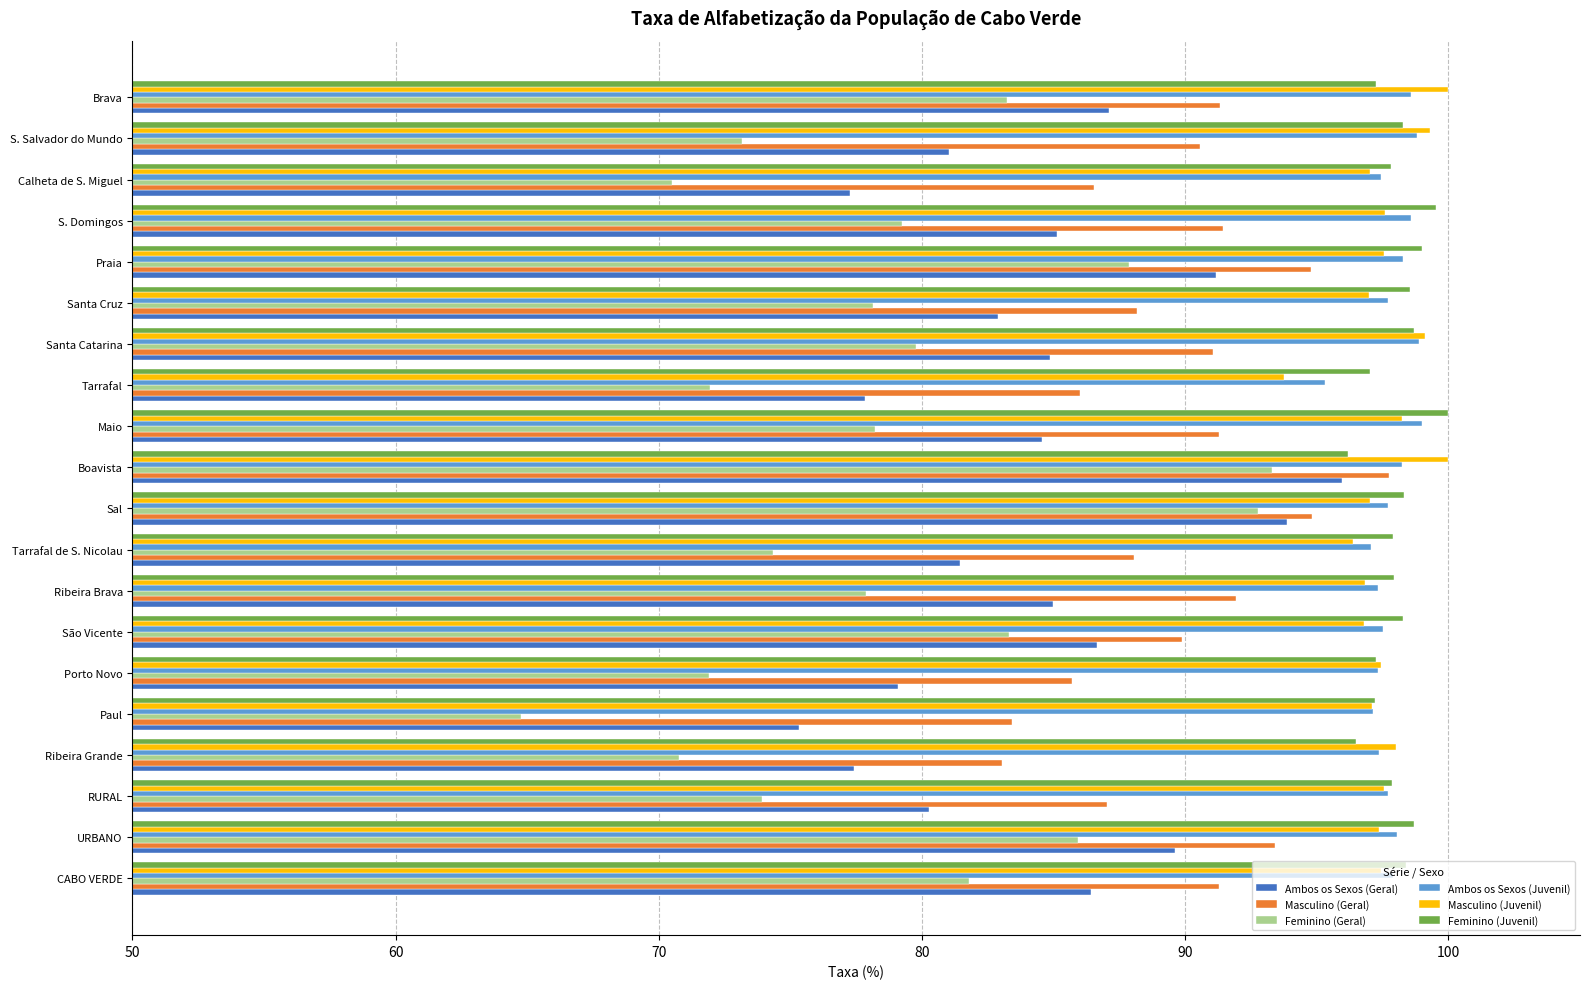

What is the average value of the Feminino (Geral) series?

78.6